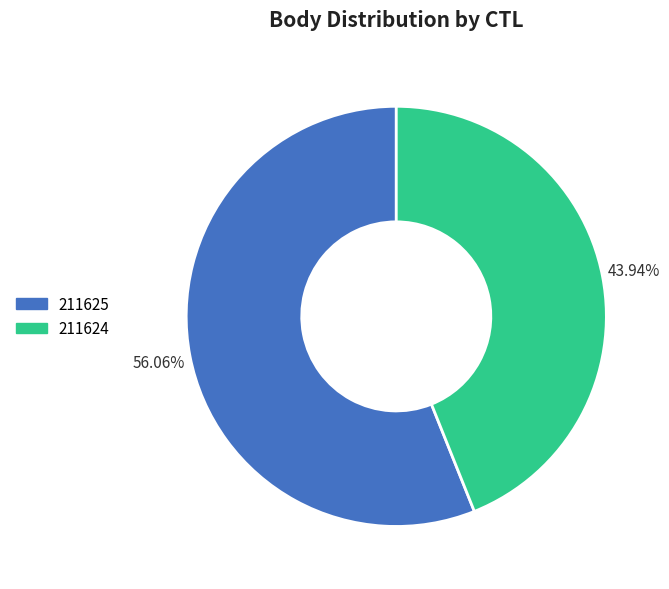

The 211625 slice represents 56% of the pie. True or false?

True